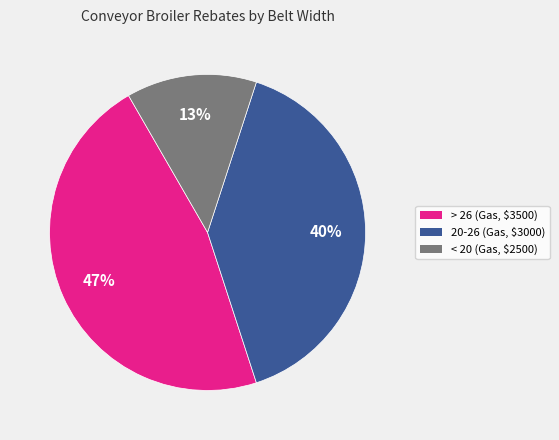

To the nearest percent, what is the average slice percentage?

33%